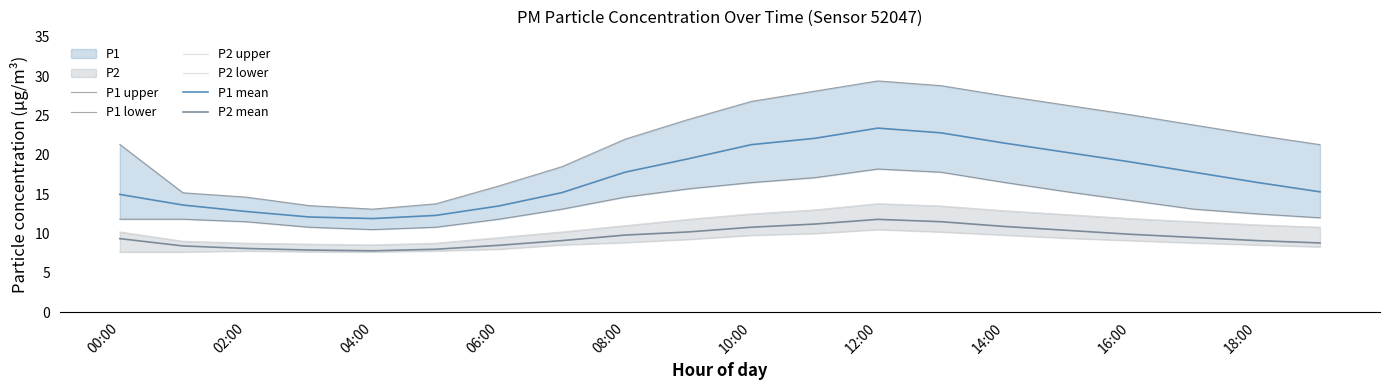

True or false: P2 mean and P2 upper intersect in this chart.

False